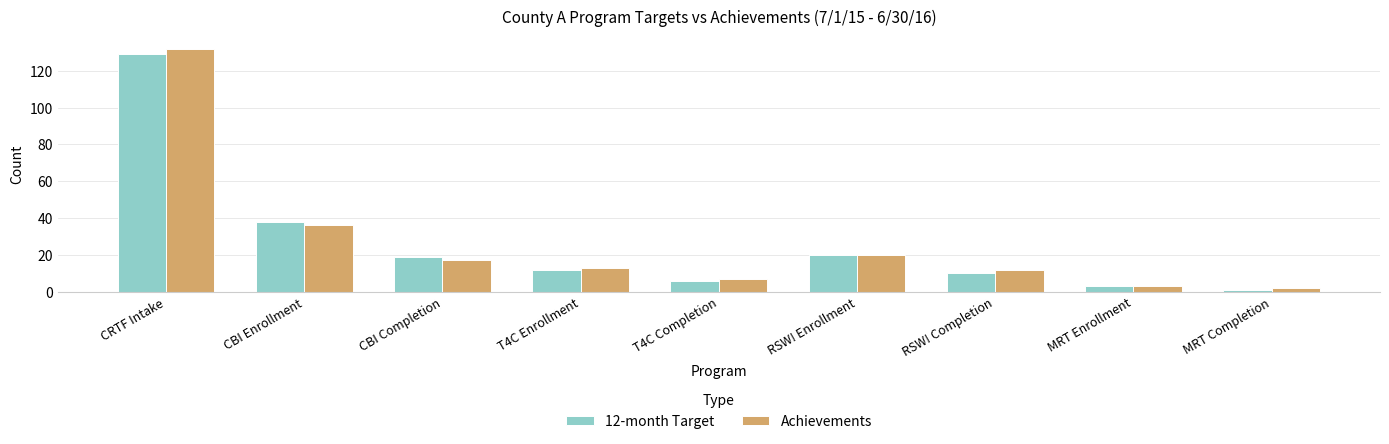

At which category is the sum across all series the highest?

CRTF Intake